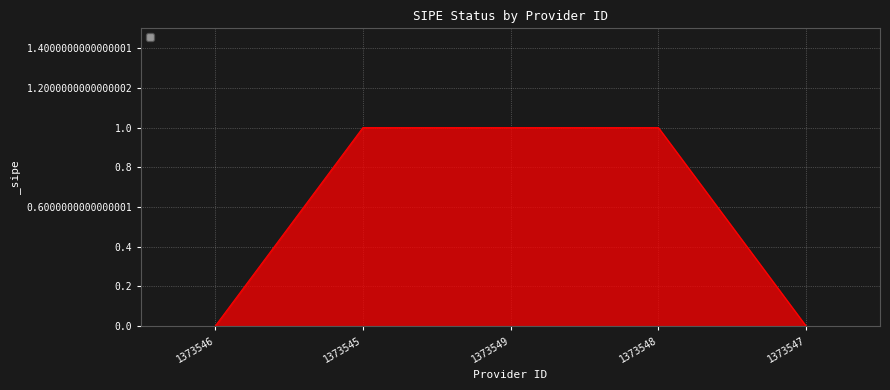

True or false: the data shows 0 at 1373547.

True